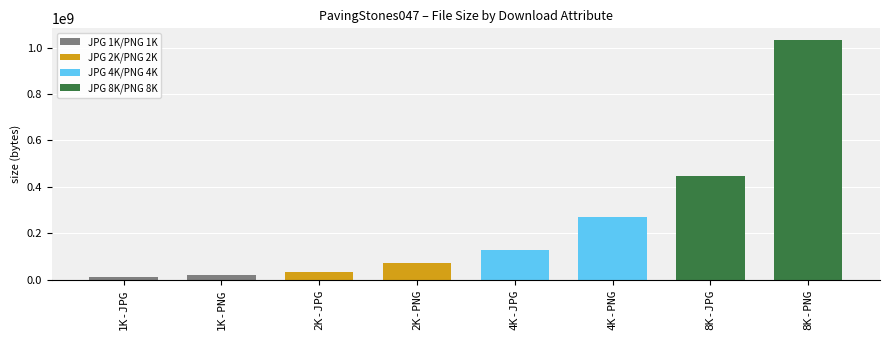

At which category does the chart reach its minimum across all series?

1K-JPG